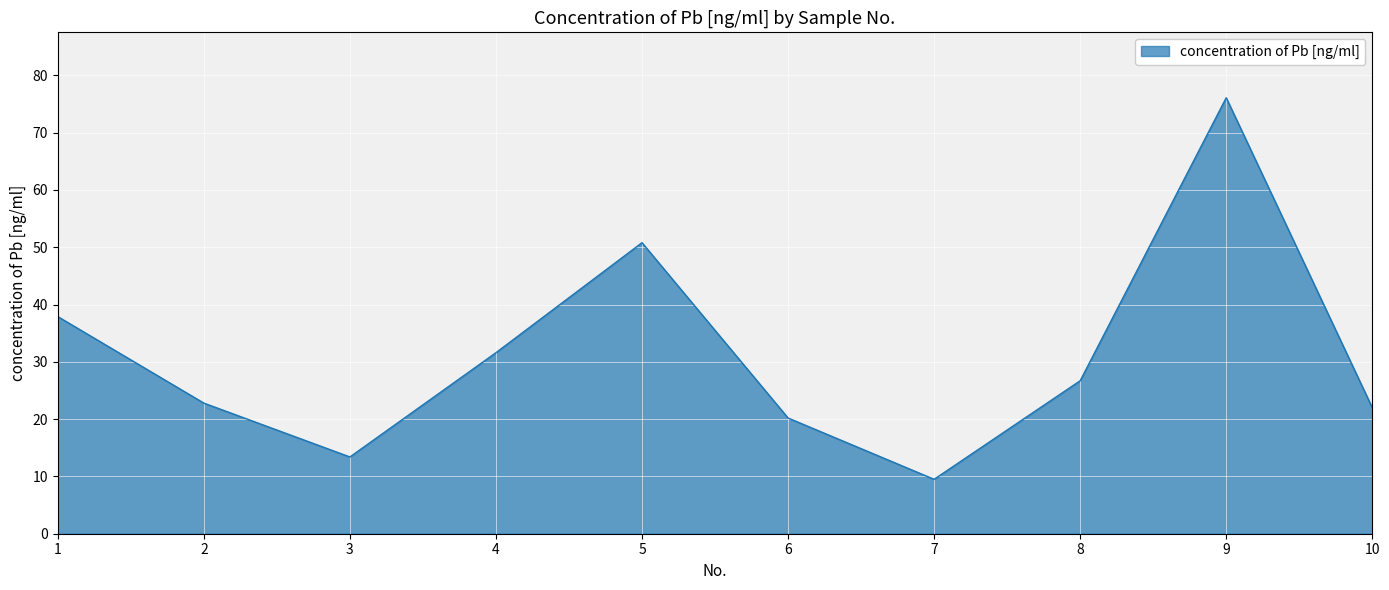

The value at 2 is 31.4. True or false?

False